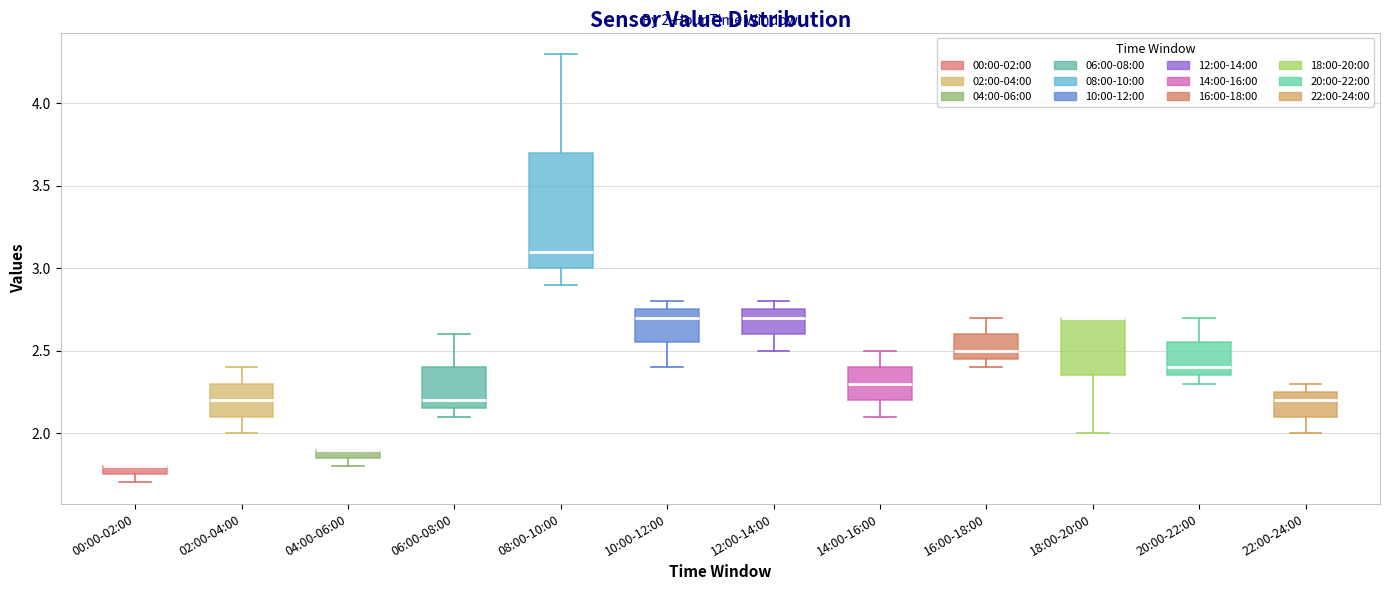

Which box is the tallest, from its lower edge to its upper edge?

08:00-10:00